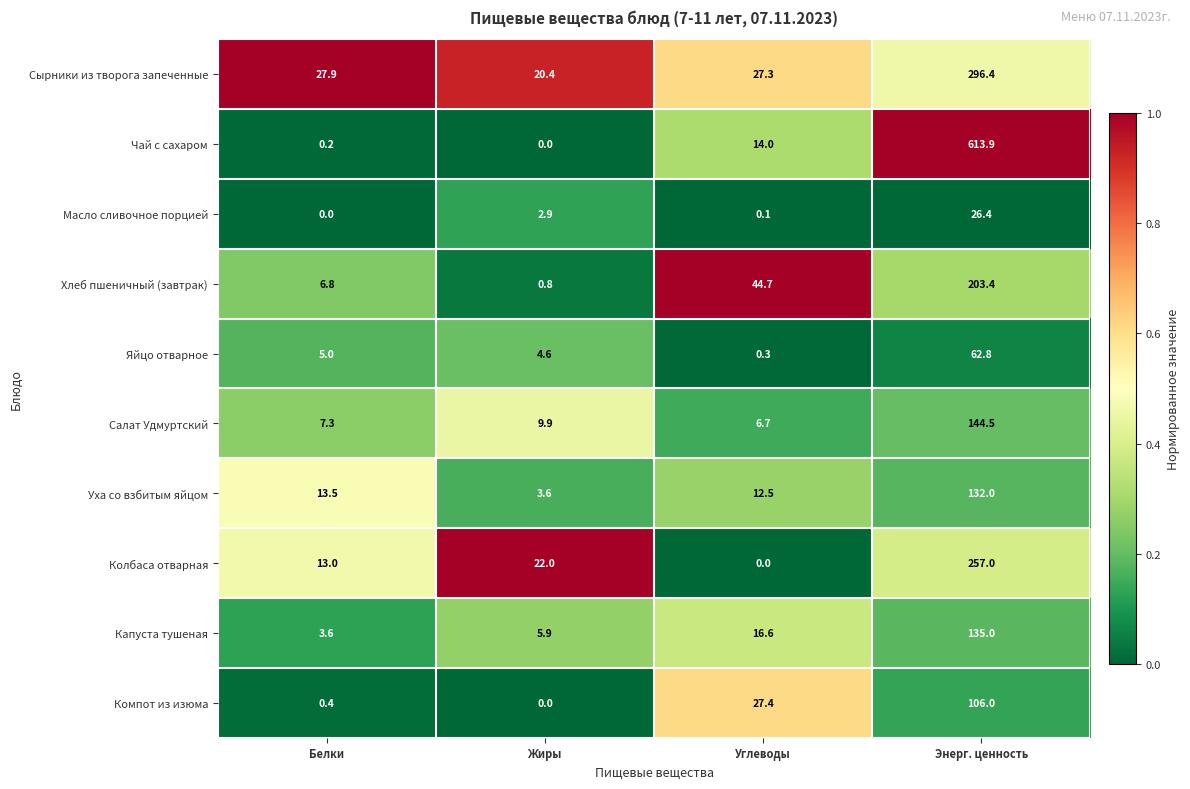

At how many categories does at least one series exceed 0?

4